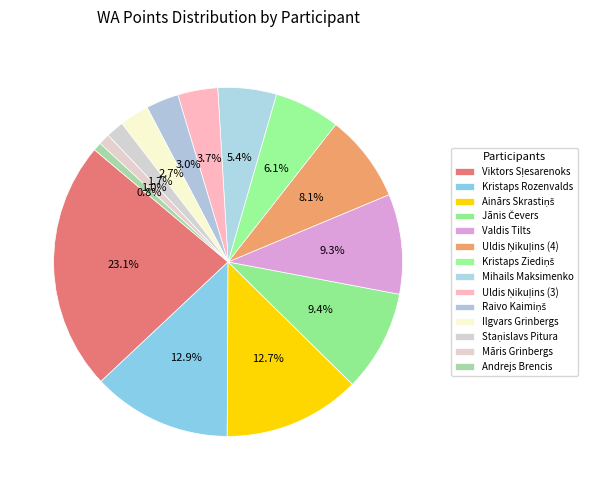

How many segments does this pie chart have?

14